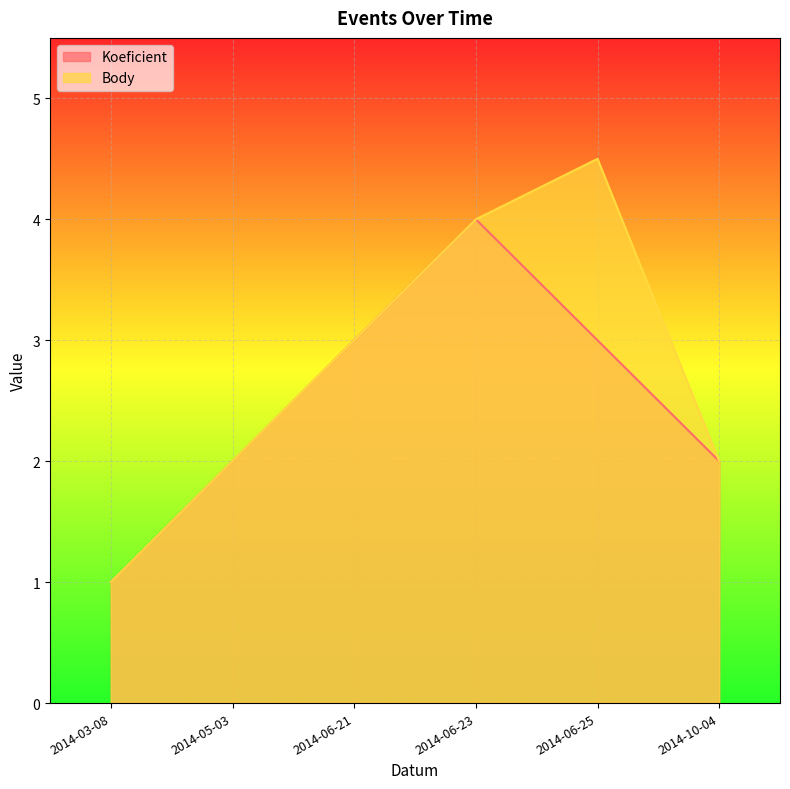

What is the highest value of the Body series?

4.5